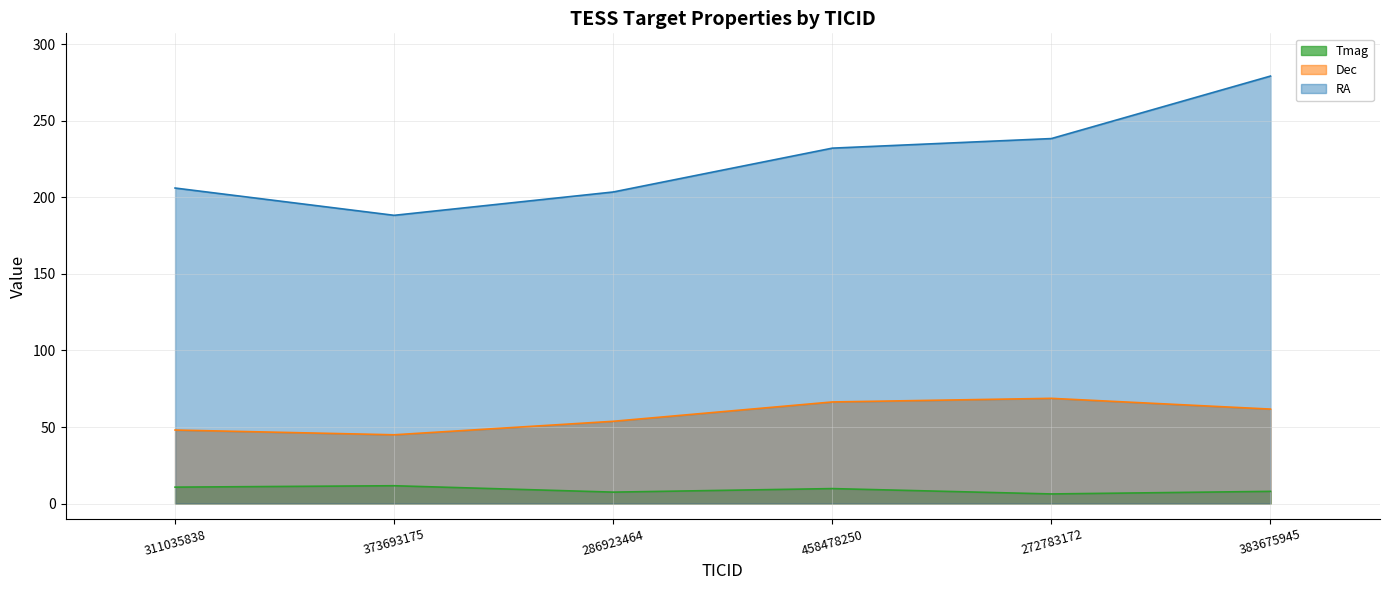

Which series has the widest spread of values?

RA